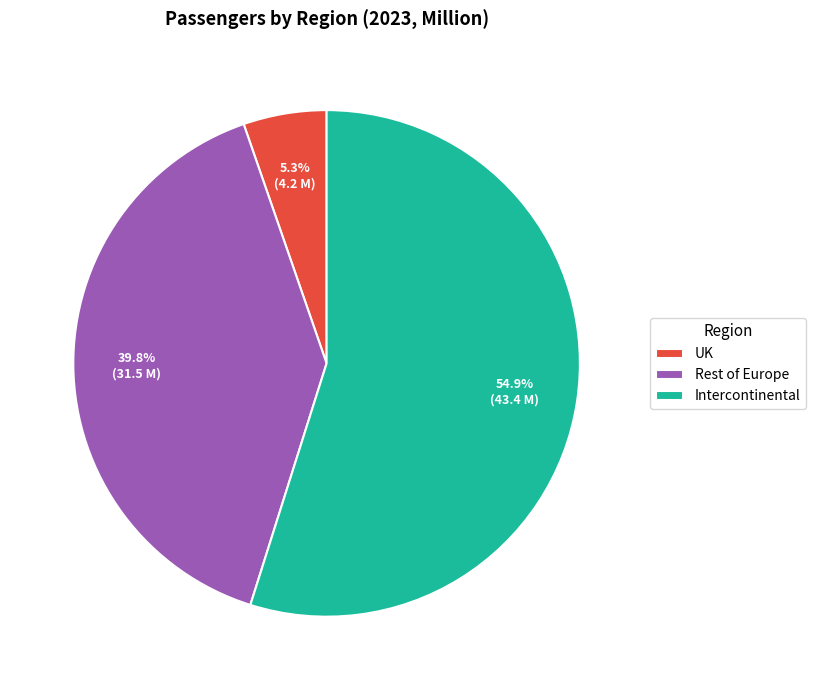

The Intercontinental slice represents 47% of the pie. True or false?

False